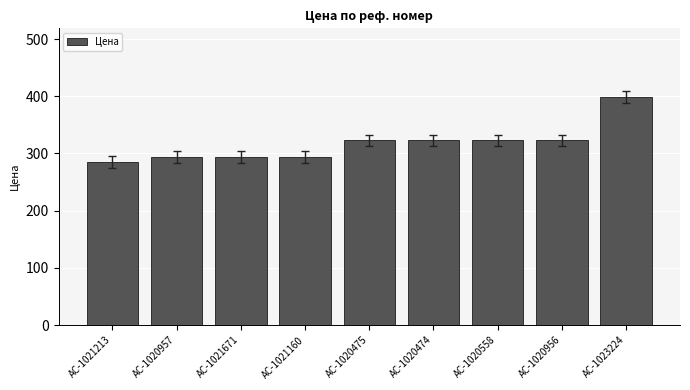

Are the bars grouped side by side (vs. stacked)?

No